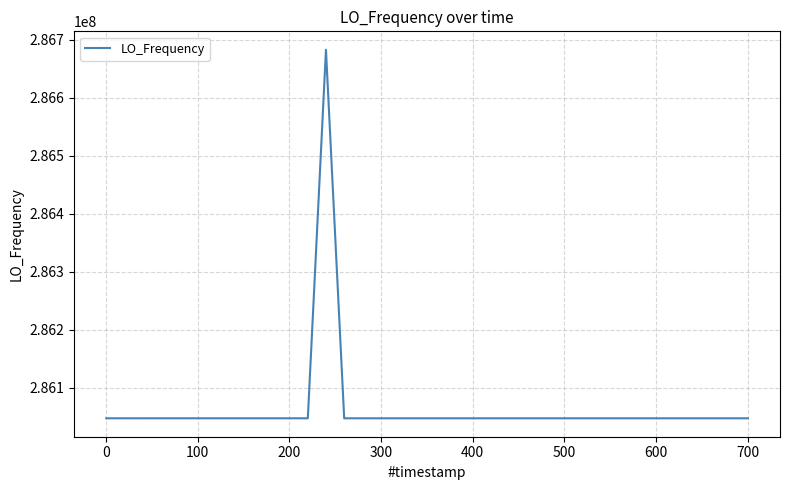

What is the greatest value displayed?

286682709.7